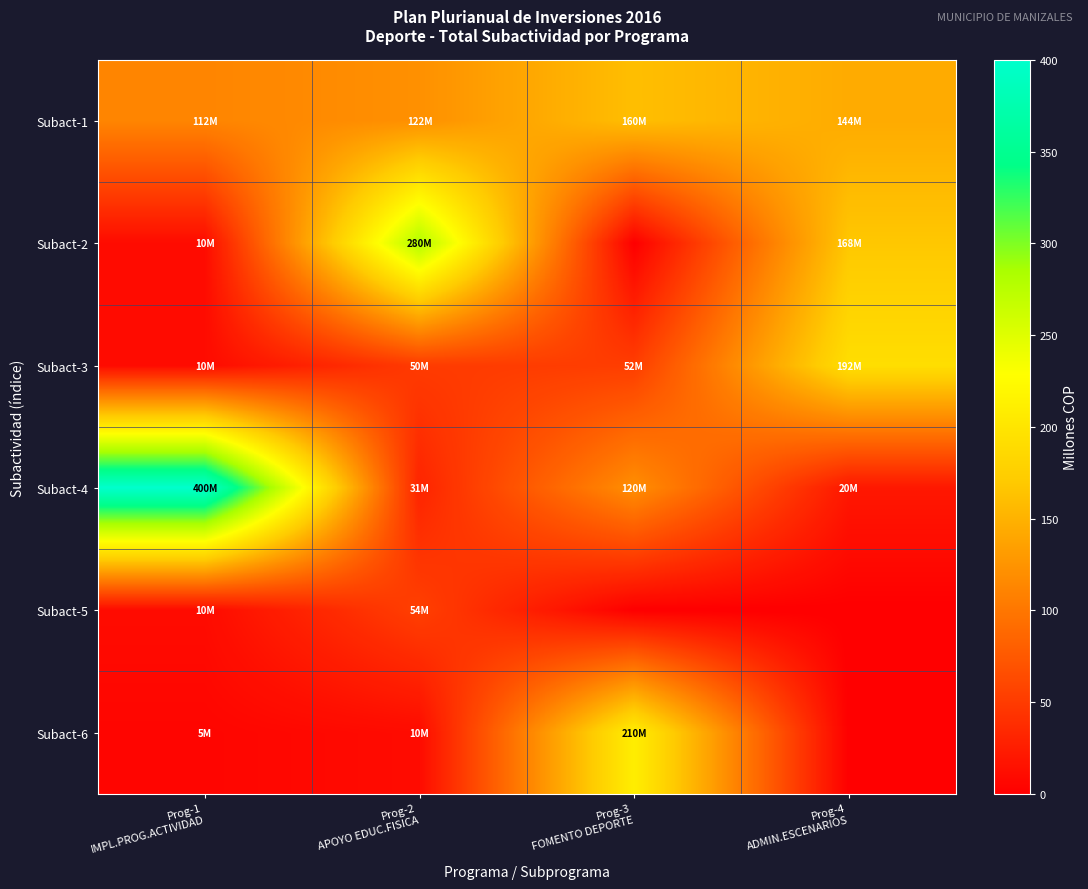

Reading left to right, list all the values displayed in this chart.

Subact-1: Prog-1
IMPL.PROG.ACTIVIDAD=112.0	Prog-2
APOYO EDUC.FISICA=121.6	Prog-3
FOMENTO DEPORTE=160.0	Prog-4
ADMIN.ESCENARIOS=144.0
Subact-2: Prog-1
IMPL.PROG.ACTIVIDAD=10.0	Prog-2
APOYO EDUC.FISICA=280.0	Prog-3
FOMENTO DEPORTE=0.0	Prog-4
ADMIN.ESCENARIOS=167.8
Subact-3: Prog-1
IMPL.PROG.ACTIVIDAD=10.0	Prog-2
APOYO EDUC.FISICA=50.0	Prog-3
FOMENTO DEPORTE=52.0	Prog-4
ADMIN.ESCENARIOS=192.0
Subact-4: Prog-1
IMPL.PROG.ACTIVIDAD=400.0	Prog-2
APOYO EDUC.FISICA=30.8	Prog-3
FOMENTO DEPORTE=120.0	Prog-4
ADMIN.ESCENARIOS=20.0
Subact-5: Prog-1
IMPL.PROG.ACTIVIDAD=10.0	Prog-2
APOYO EDUC.FISICA=54.0	Prog-3
FOMENTO DEPORTE=0.0	Prog-4
ADMIN.ESCENARIOS=0.0
Subact-6: Prog-1
IMPL.PROG.ACTIVIDAD=5.0	Prog-2
APOYO EDUC.FISICA=10.0	Prog-3
FOMENTO DEPORTE=210.0	Prog-4
ADMIN.ESCENARIOS=0.0